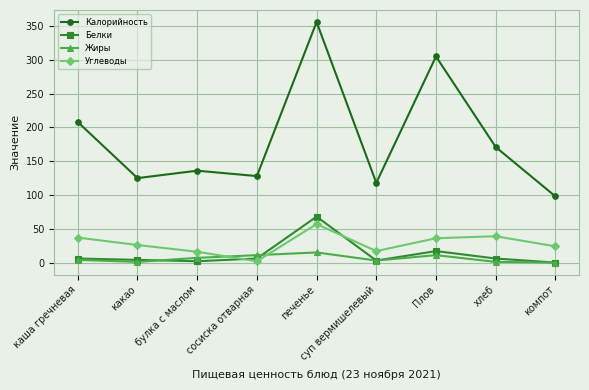

True or false: Углеводы has a value of 17 at суп вермишелевый.

True